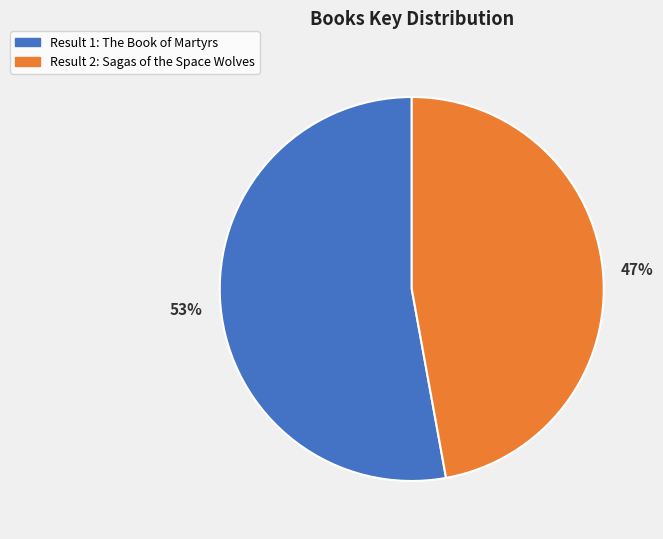

Does any single category account for the majority?

Yes